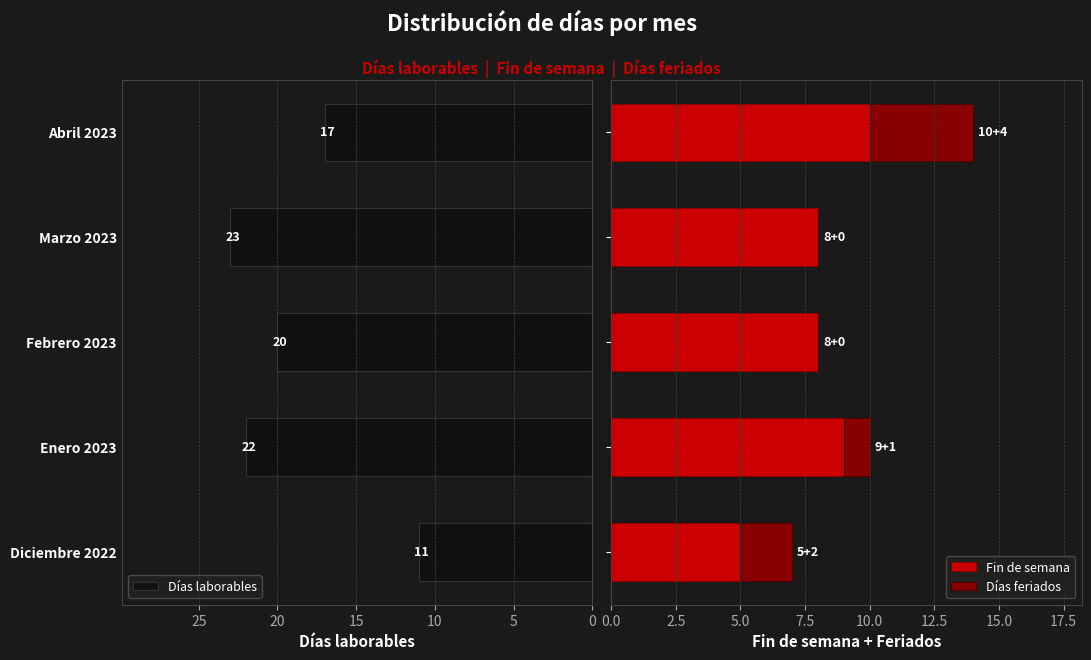

What is the minimum value for Días laborables?

11